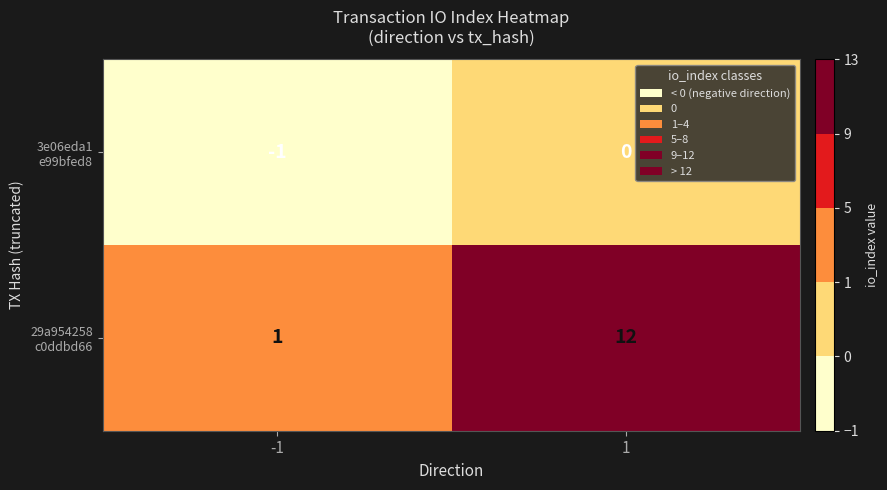

What is the maximum value shown in the chart?

12